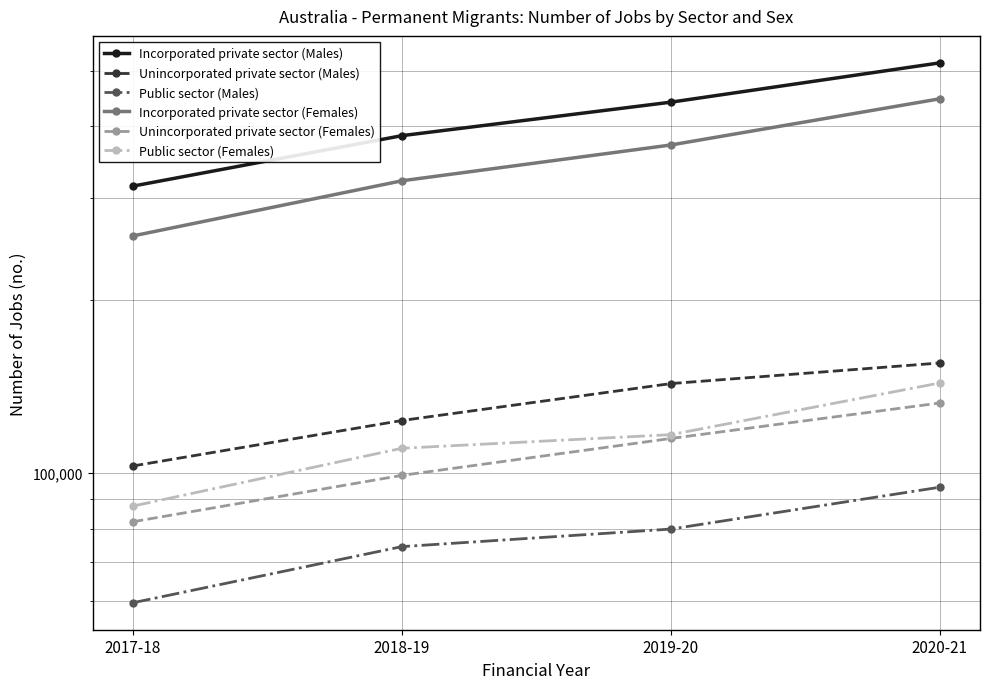

How many data points in Unincorporated private sector (Females) are above 114783?

1